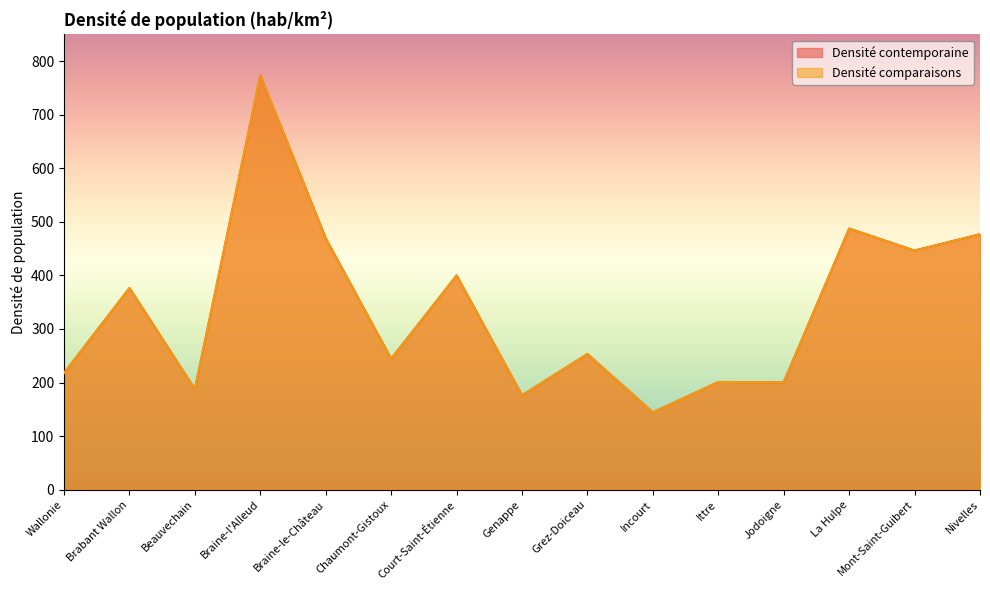

True or false: Densité contemporaine has a value of 376.4 at Brabant Wallon.

True